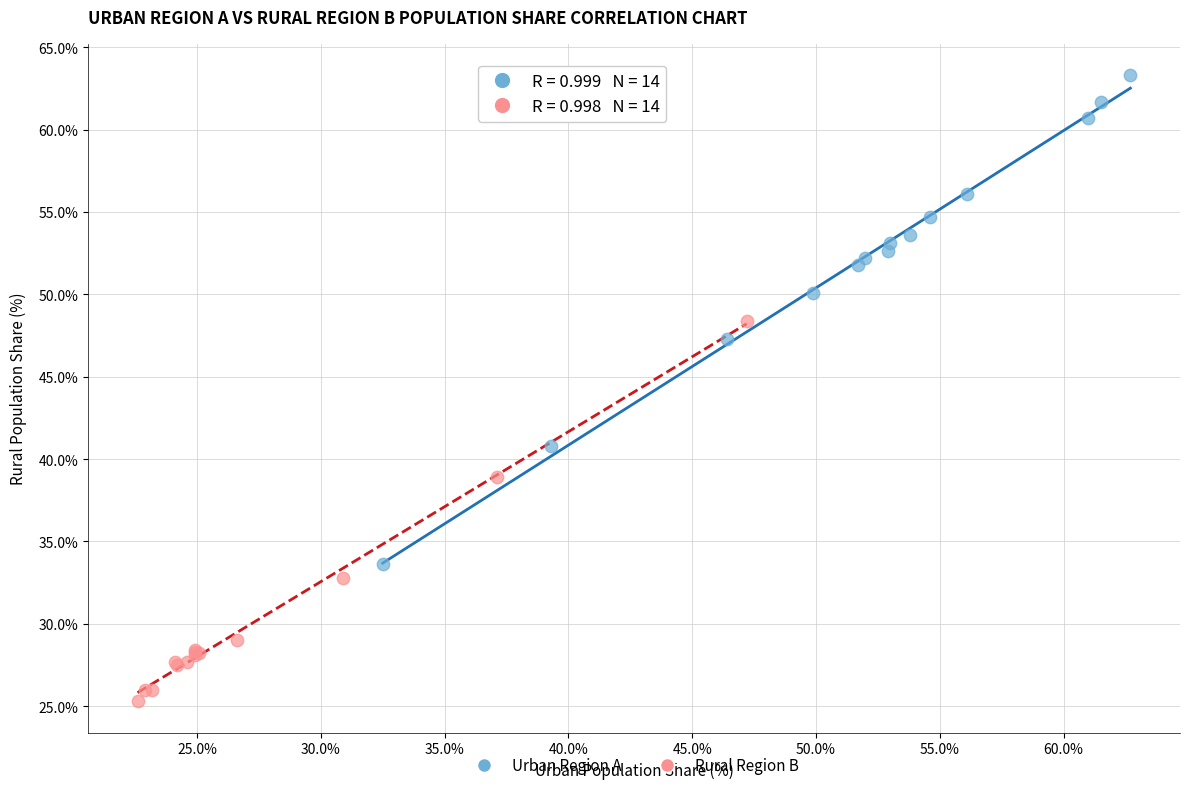

Which series contains the lowest Y value?

Rural Region B